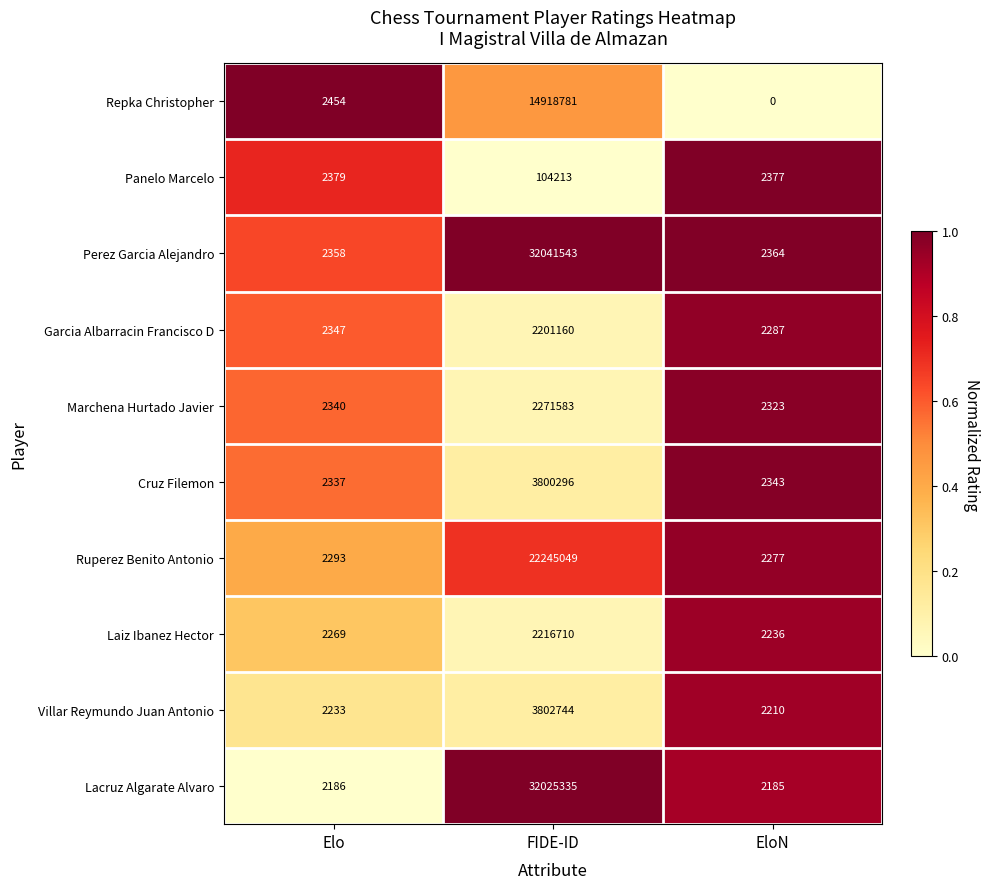

Where is Ruperez Benito Antonio nearest to the value 11123663?

Elo